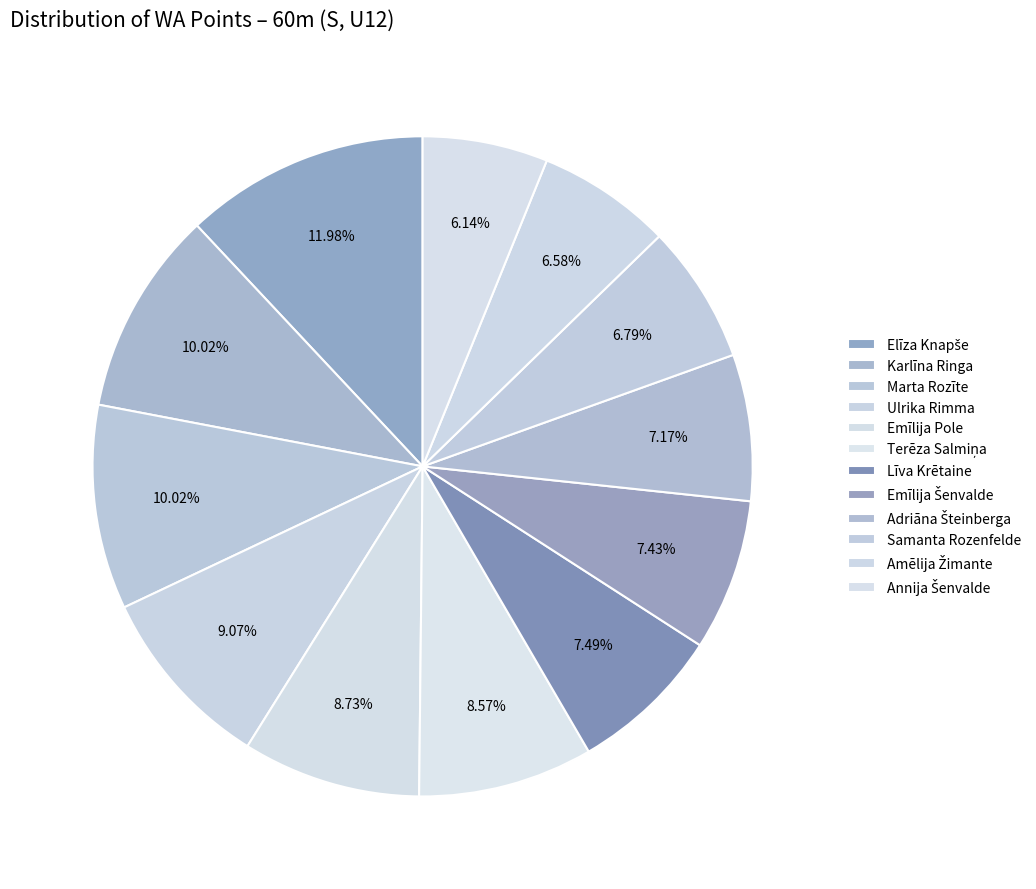

How many slices are in this pie chart?

12